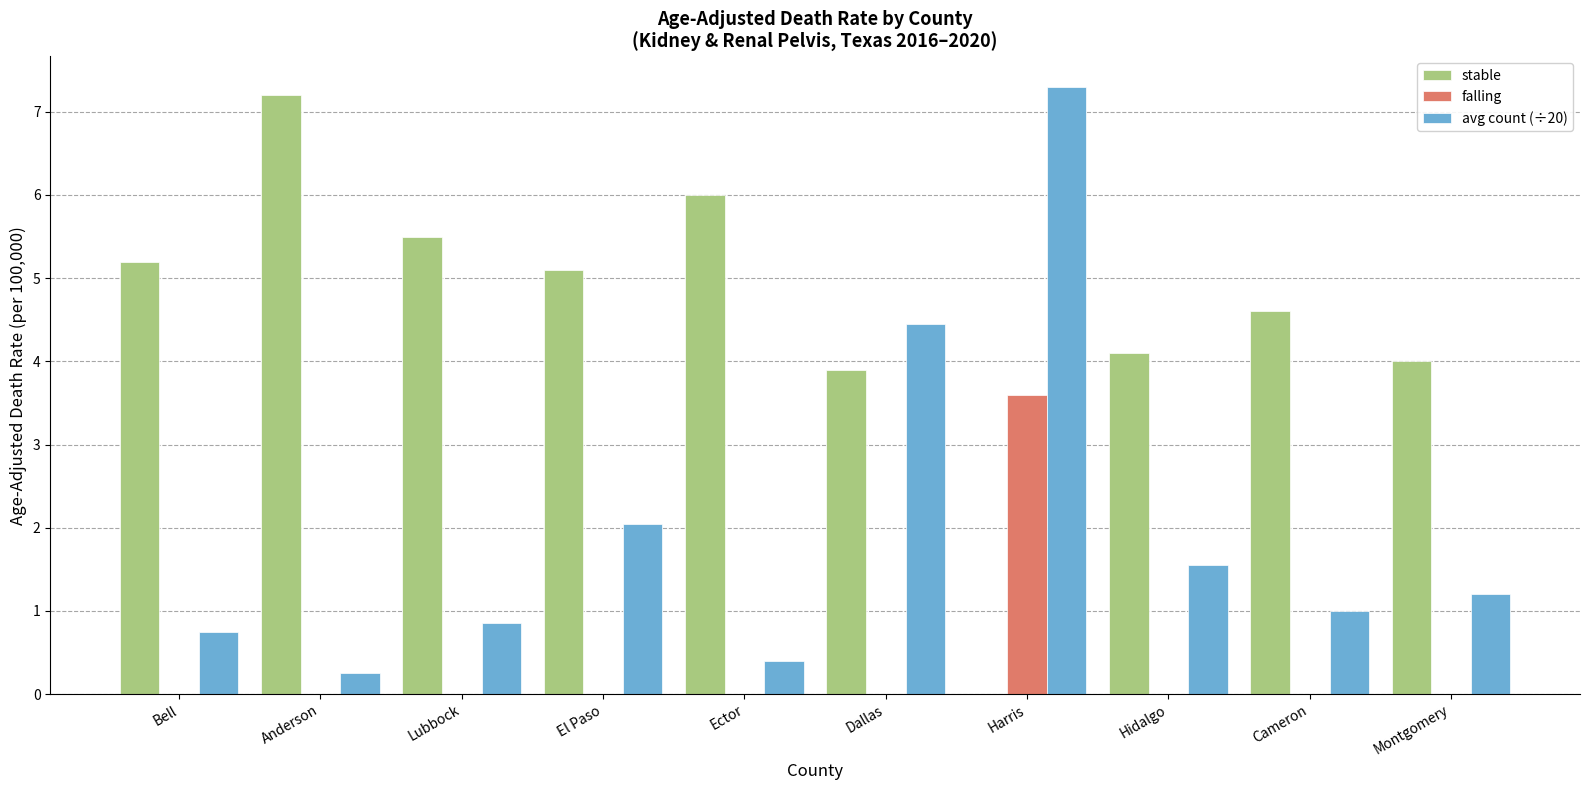

True or false: avg count (÷20) has a value of 4.6 at Harris.

False